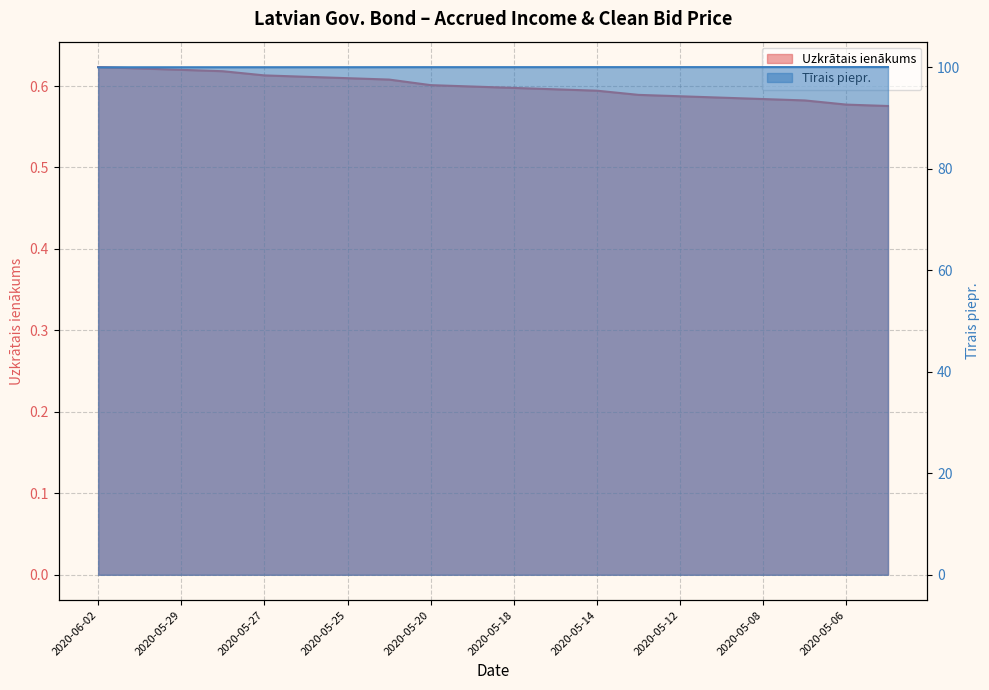

True or false: Uzkrātais ienākums and Tīrais piepr. cross at least once.

False